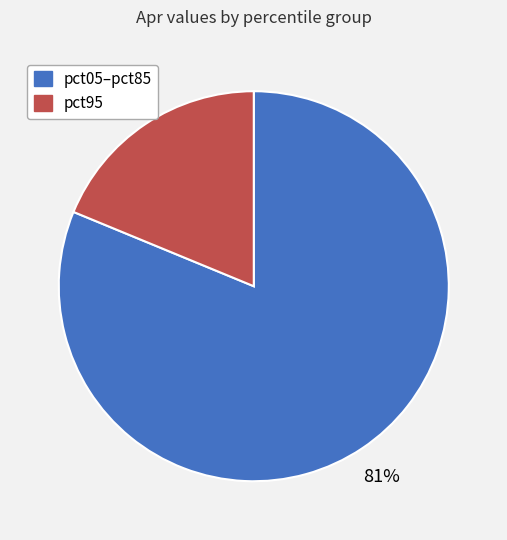

To the nearest percent, what is the difference between the largest and smallest slice percentages?

62%